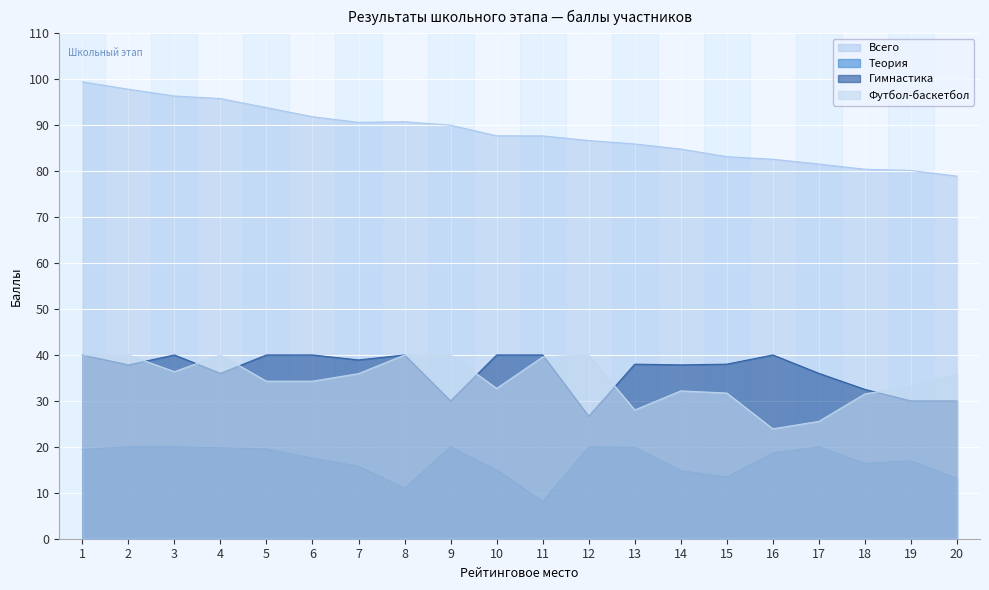

At which label does Всего reach its peak?

1